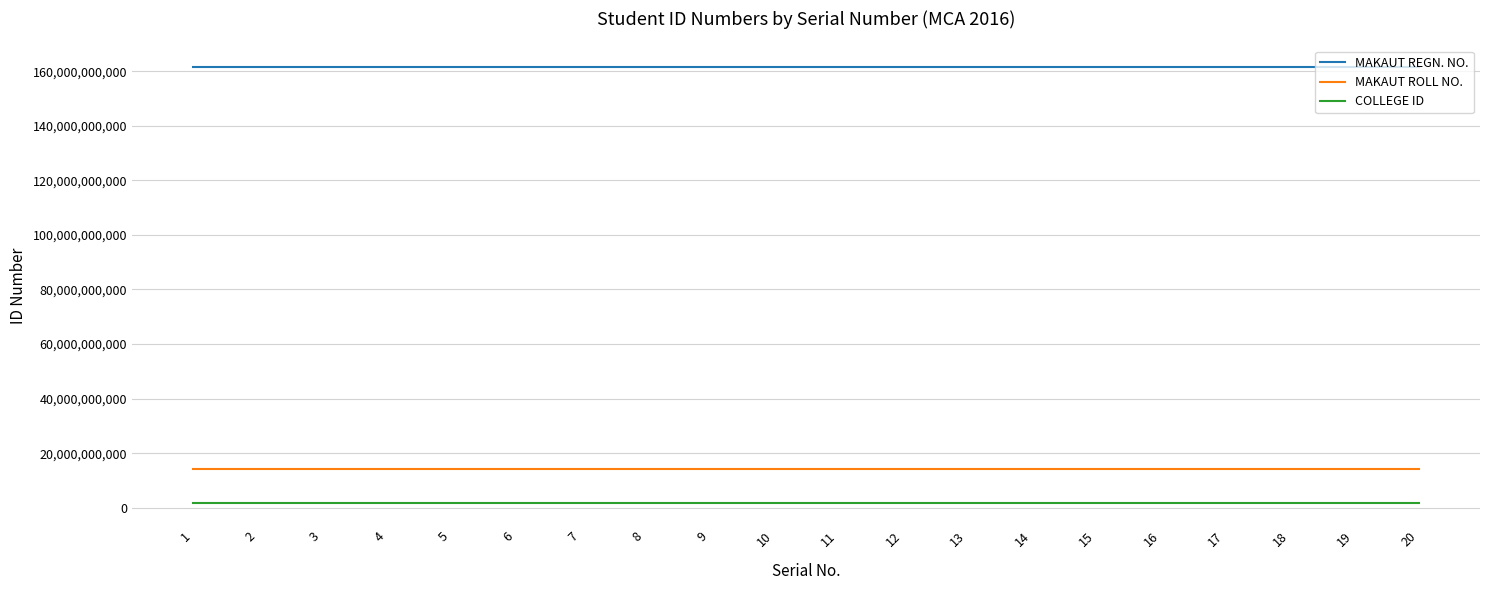

Rank the series at 14 from highest to lowest value.

MAKAUT REGN. NO., MAKAUT ROLL NO., COLLEGE ID